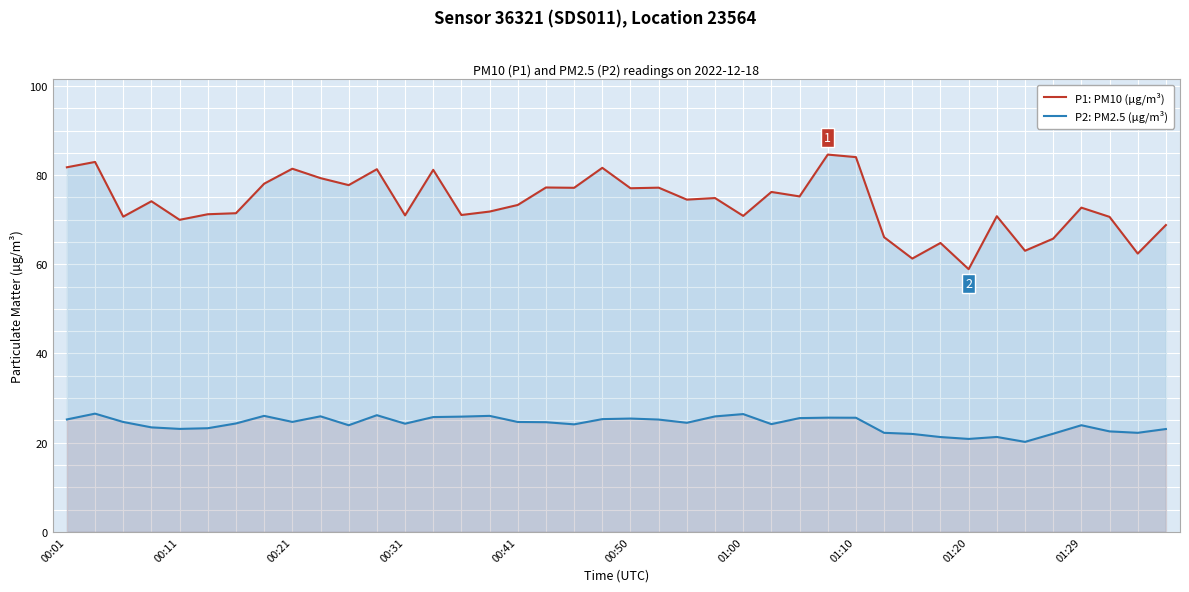

What is the difference between the P1: PM10 (µg/m³) values at 38 and 18?

14.8